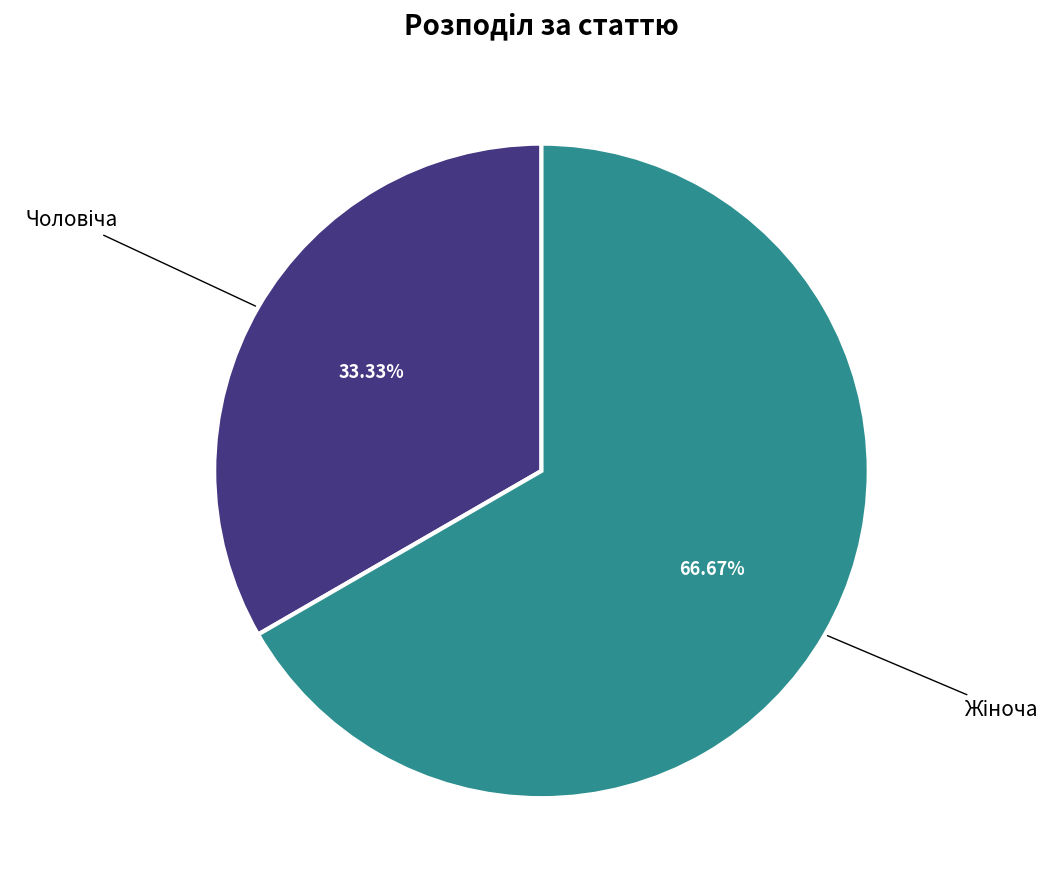

Is there any slice that represents more than half of the pie?

Yes